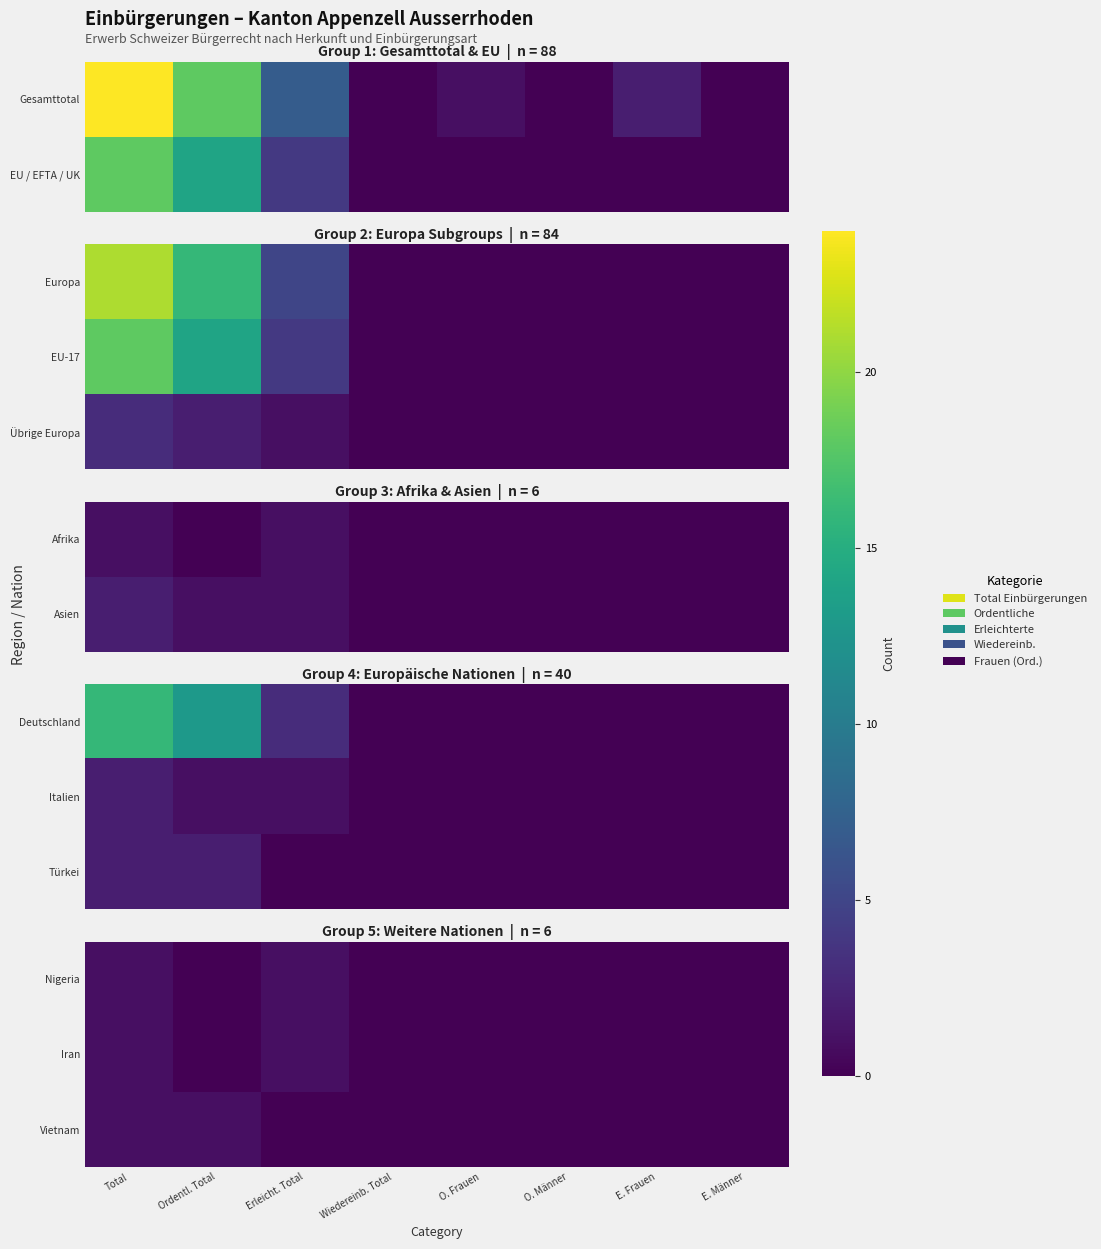

Read the Iran value at Erleicht. Total.

1